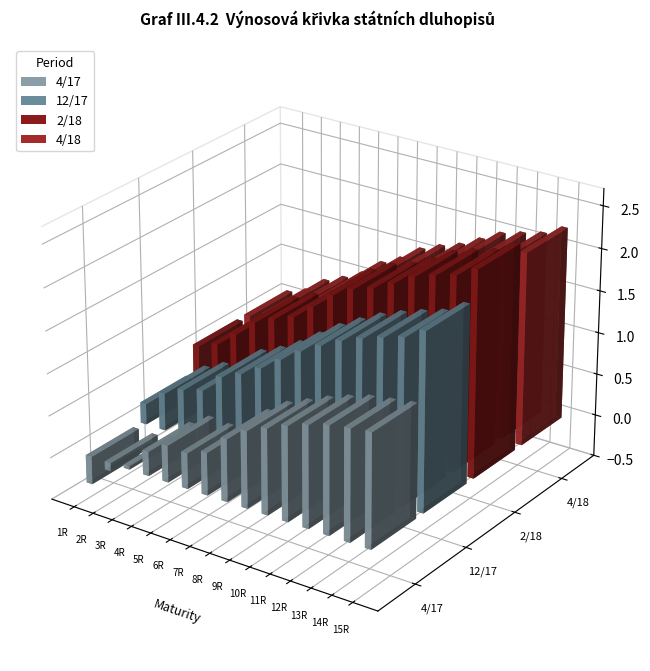

Reading left to right, what are all the values shown in this chart?

4/17: 1R=-0.3	2R=-0.1	3R=0.0	4R=0.3	5R=0.4	6R=0.4	7R=0.5	8R=0.7	9R=0.9	10R=1.0	11R=1.1	12R=1.2	13R=1.3	14R=1.3	15R=1.3
12/17: 1R=0.2	2R=0.4	3R=0.6	4R=0.6	5R=0.9	6R=1.0	7R=1.1	8R=1.3	9R=1.4	10R=1.6	11R=1.7	12R=1.8	13R=1.9	14R=1.9	15R=2.1
2/18: 1R=0.6	2R=0.7	3R=0.9	4R=1.1	5R=1.2	6R=1.3	7R=1.5	8R=1.7	9R=1.8	10R=1.9	11R=2.0	12R=2.1	13R=2.2	14R=2.3	15R=2.4
4/18: 1R=0.6	2R=0.7	3R=0.9	4R=1.0	5R=1.1	6R=1.3	7R=1.4	8R=1.6	9R=1.7	10R=1.8	11R=1.9	12R=2.0	13R=2.1	14R=2.1	15R=2.3